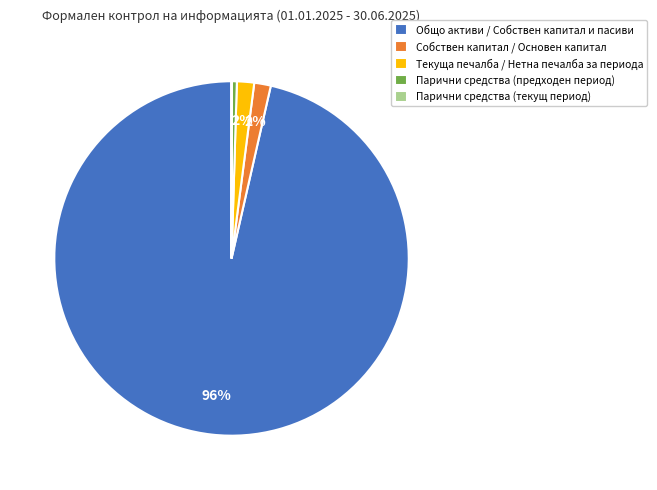

To the nearest percent, what is the average slice percentage?

20%